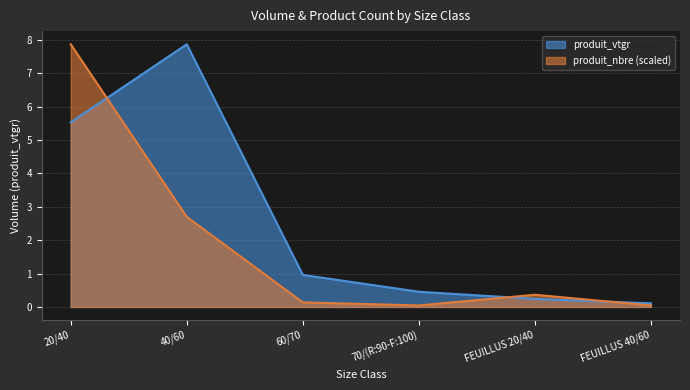

How many distinct data groups are displayed?

2